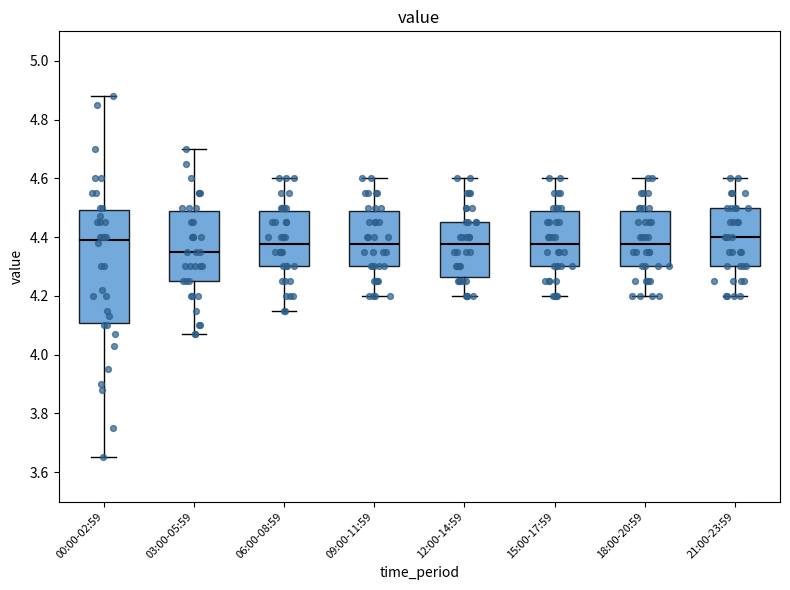

Where is the lower edge of the box for 21:00-23:59 on the y-axis? The values are not printed on the chart, so give them approximately, as read against the axis.

4.30